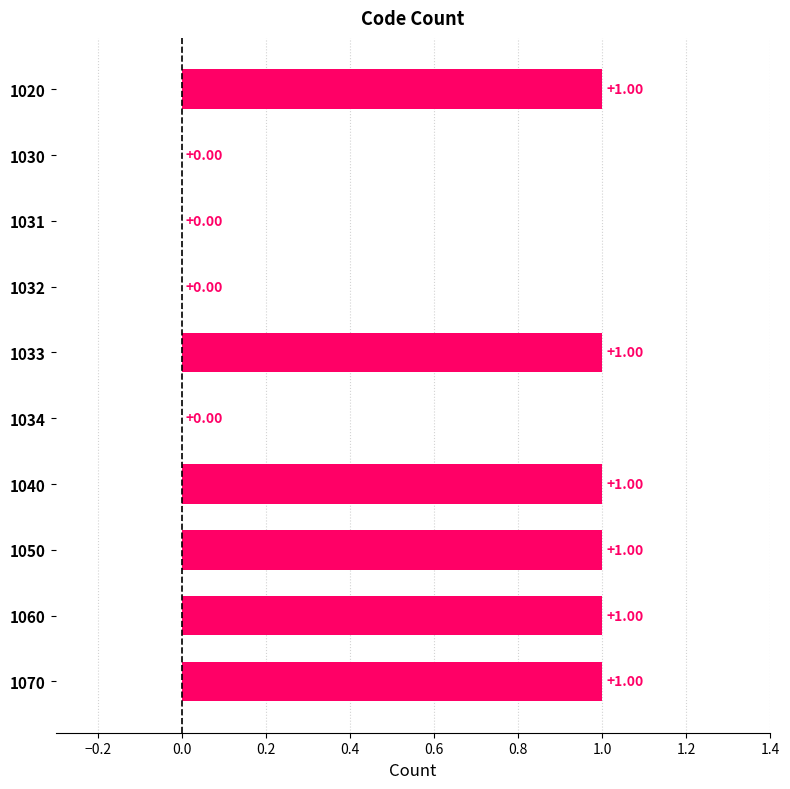

What is the change in value from 1031 to 1060?

+1